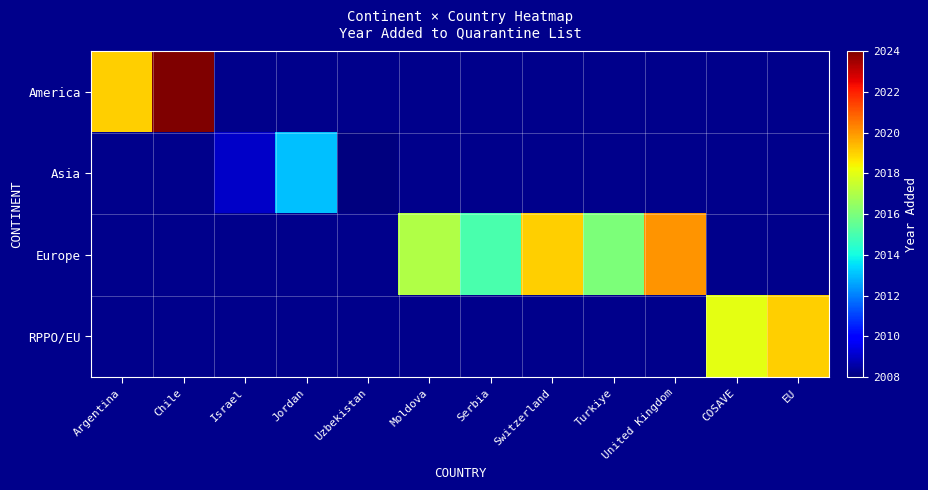

How many series are shown in this chart?

4